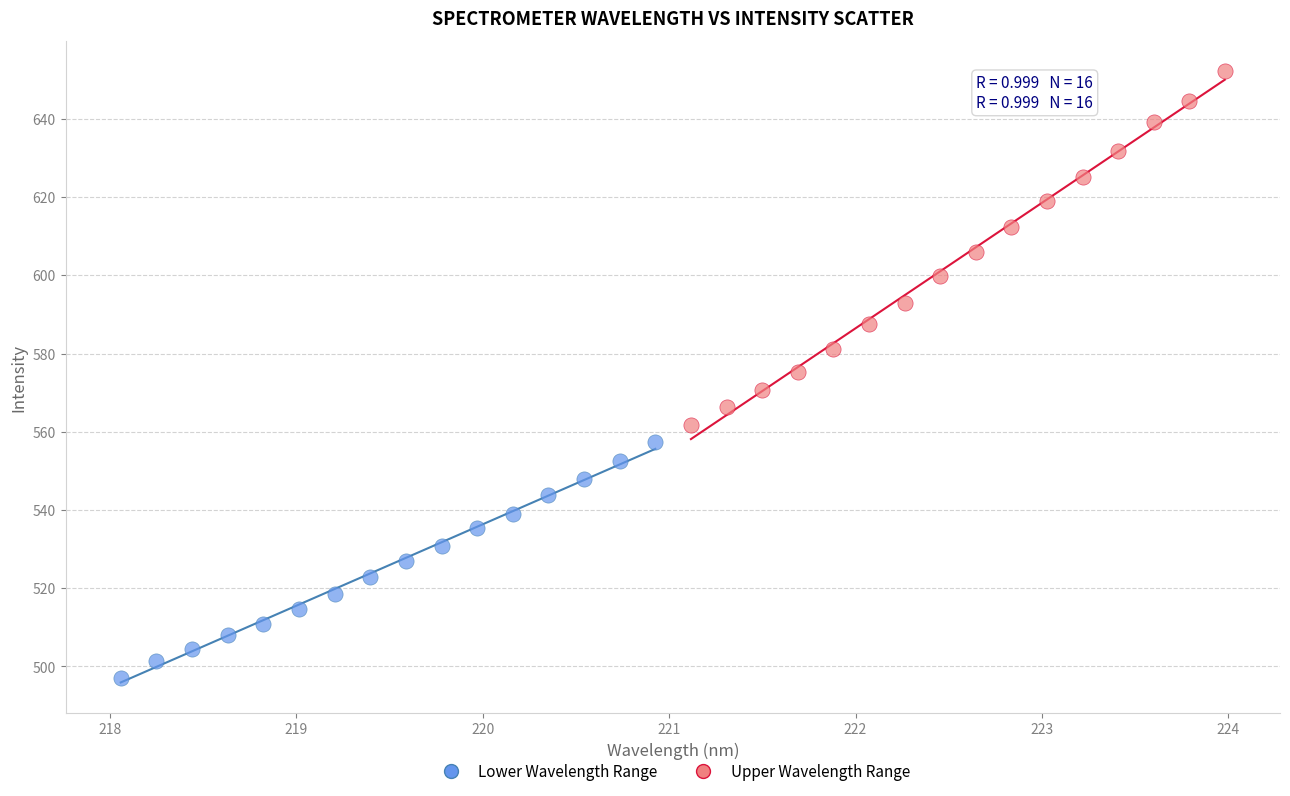

Which series has the widest spread of Y values?

Upper Wavelength Range